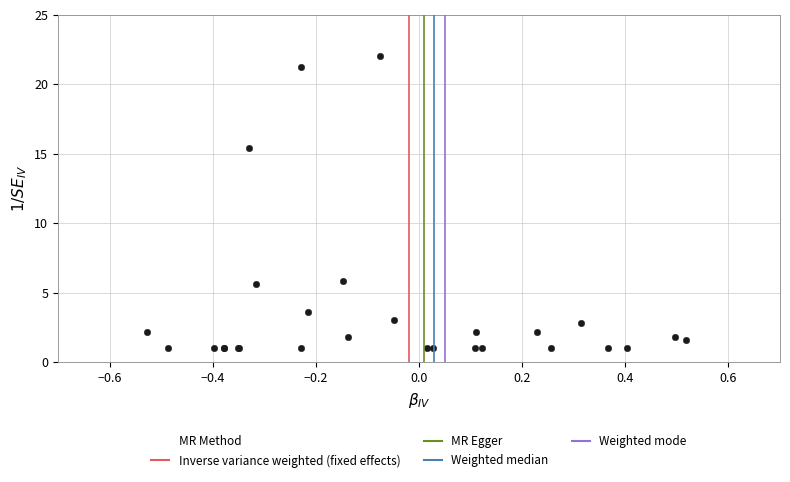

What Y value in the scatter plot is closest to 11?

15.4